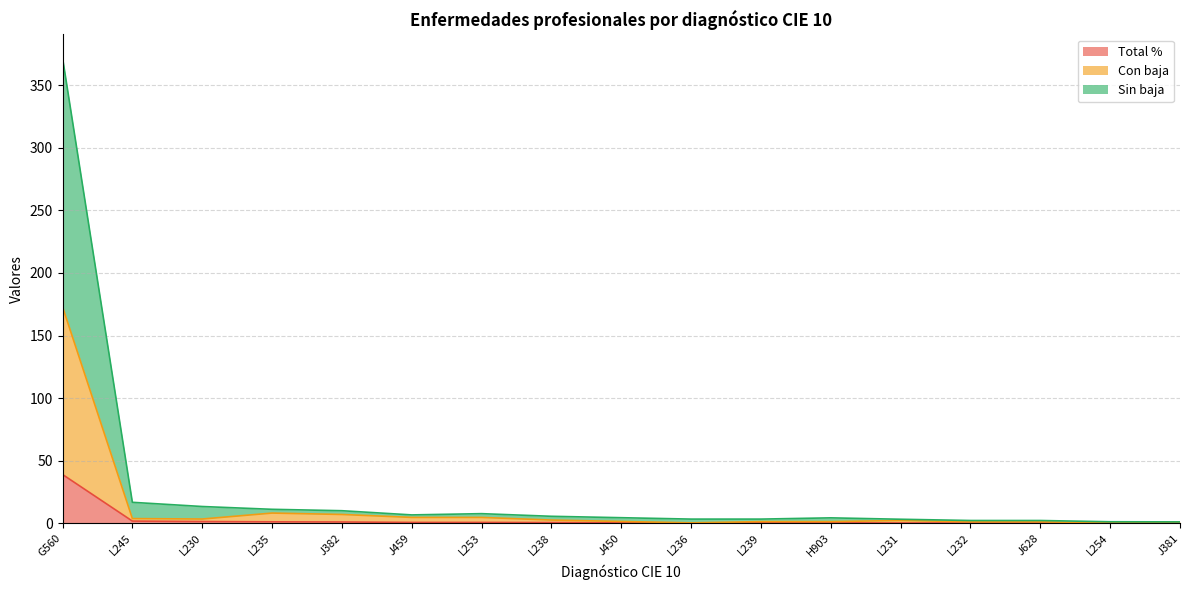

What are all the series names shown in the legend?

Total %, Con baja, Sin baja